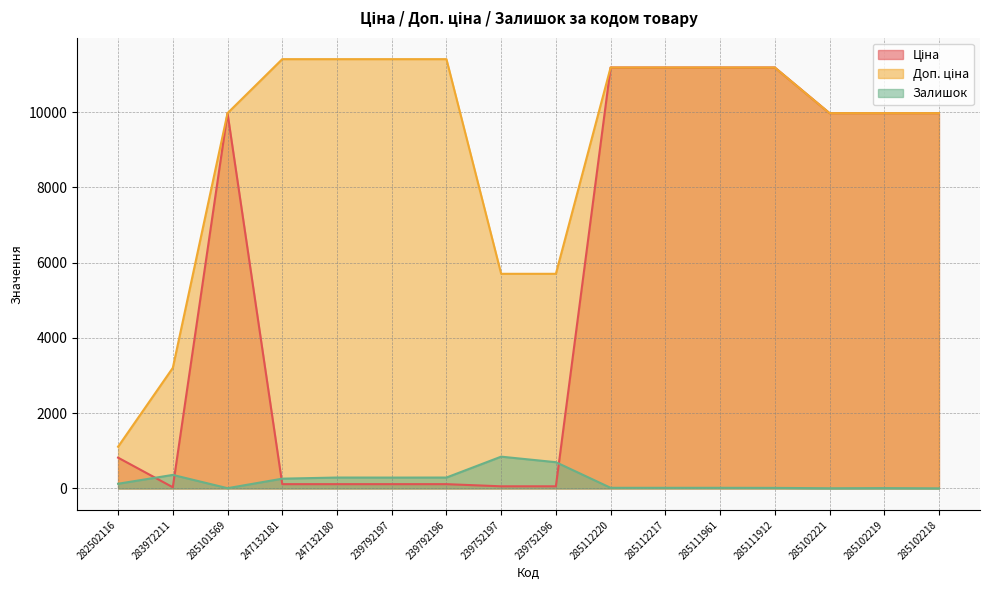

What is the spread (max minus min) of values at 285111961?

11171.2